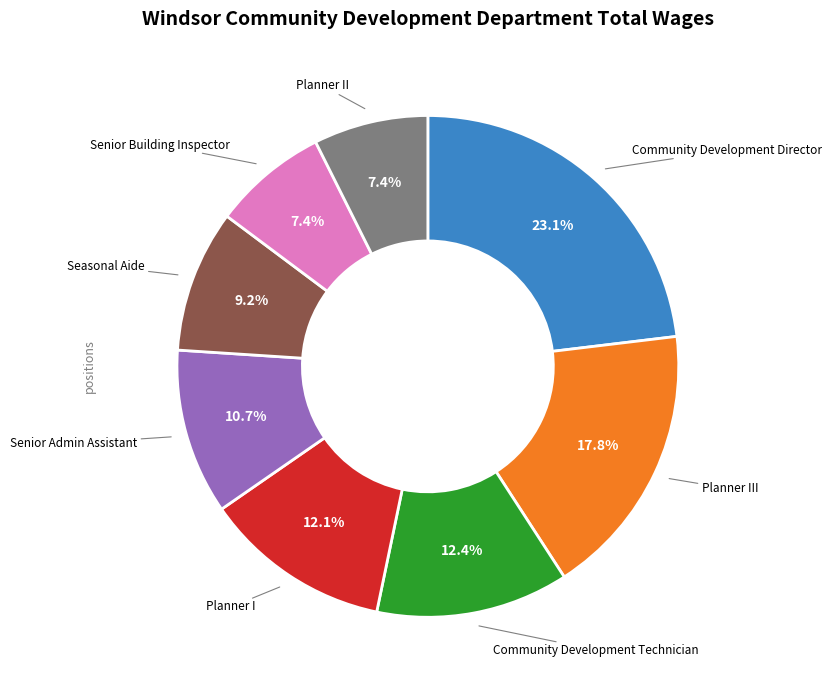

Is there a majority slice in this chart?

No